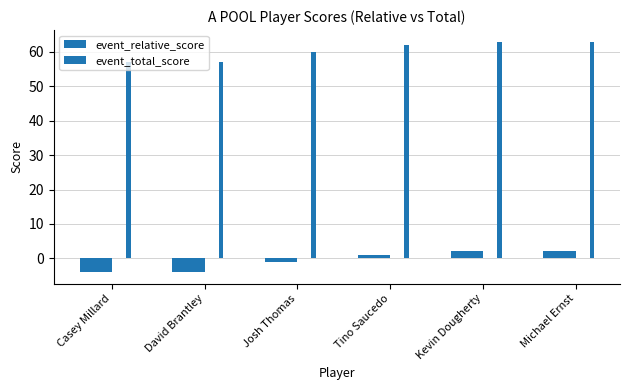

Count the event_relative_score values in the range -4 to 2.

6